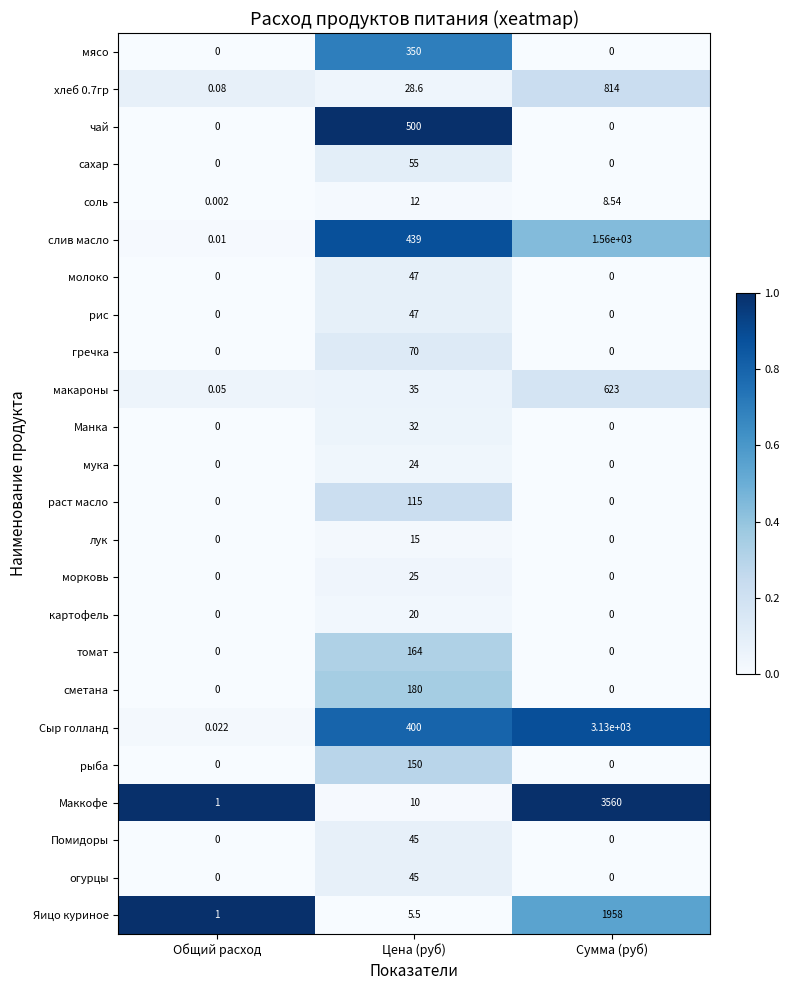

Which series has the widest spread of values?

Маккофе